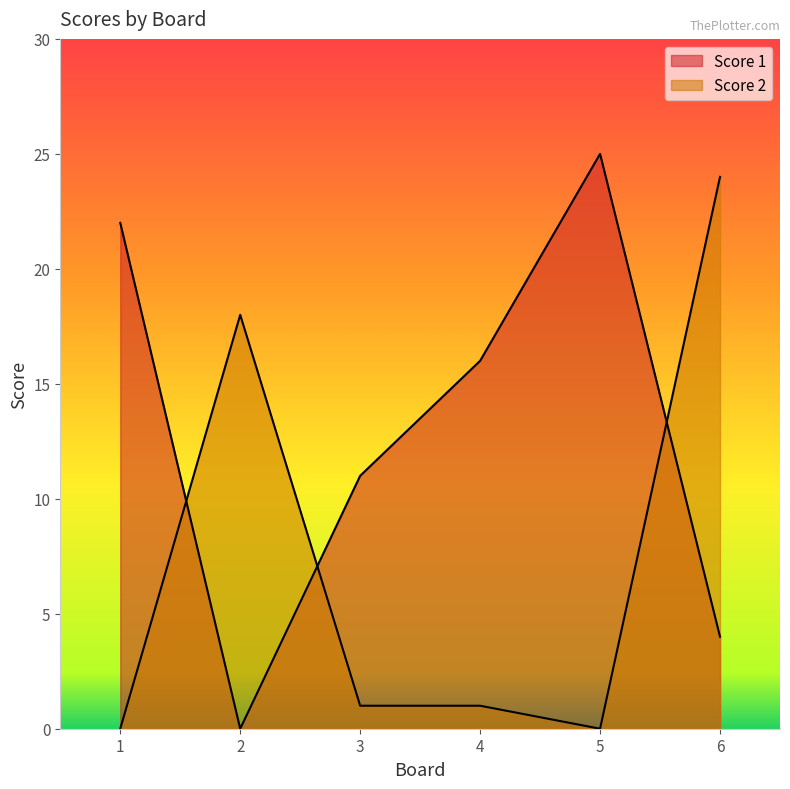

At which category does Score 1 reach its first local peak?

5